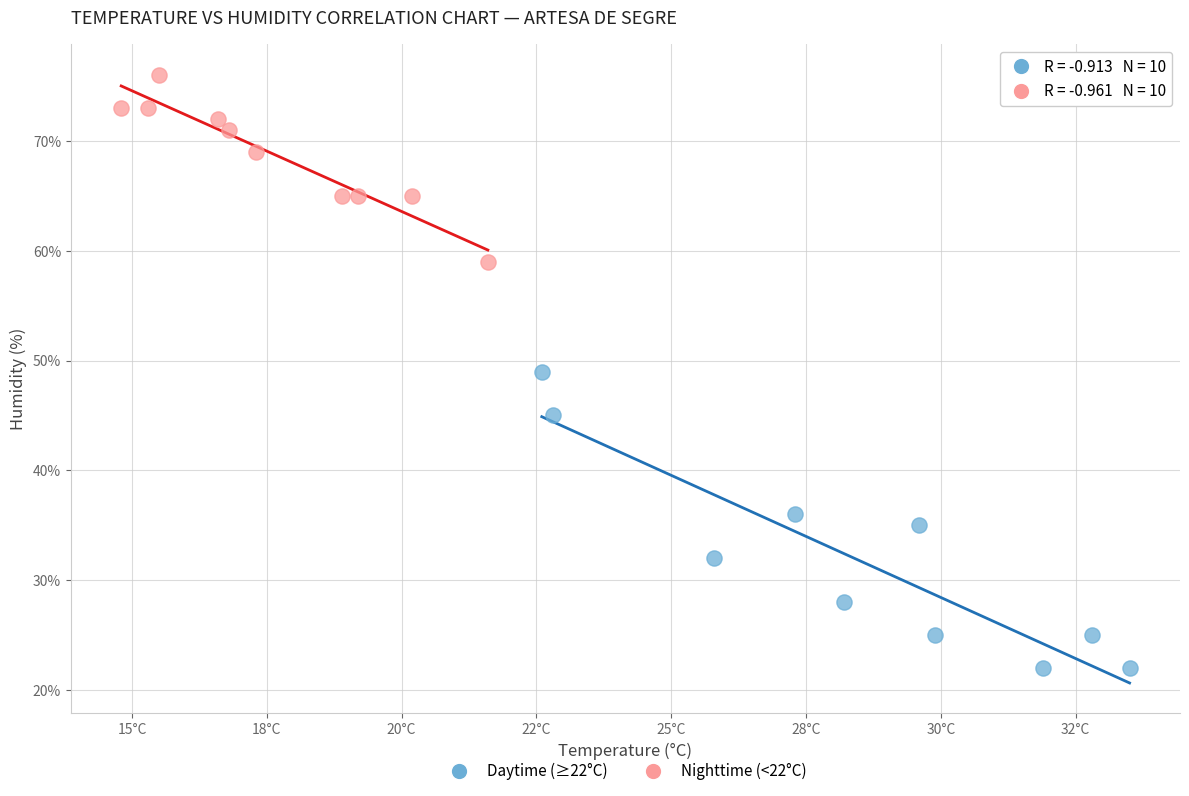

What are all the series names shown in the legend?

Daytime (≥22°C), Nighttime (<22°C)